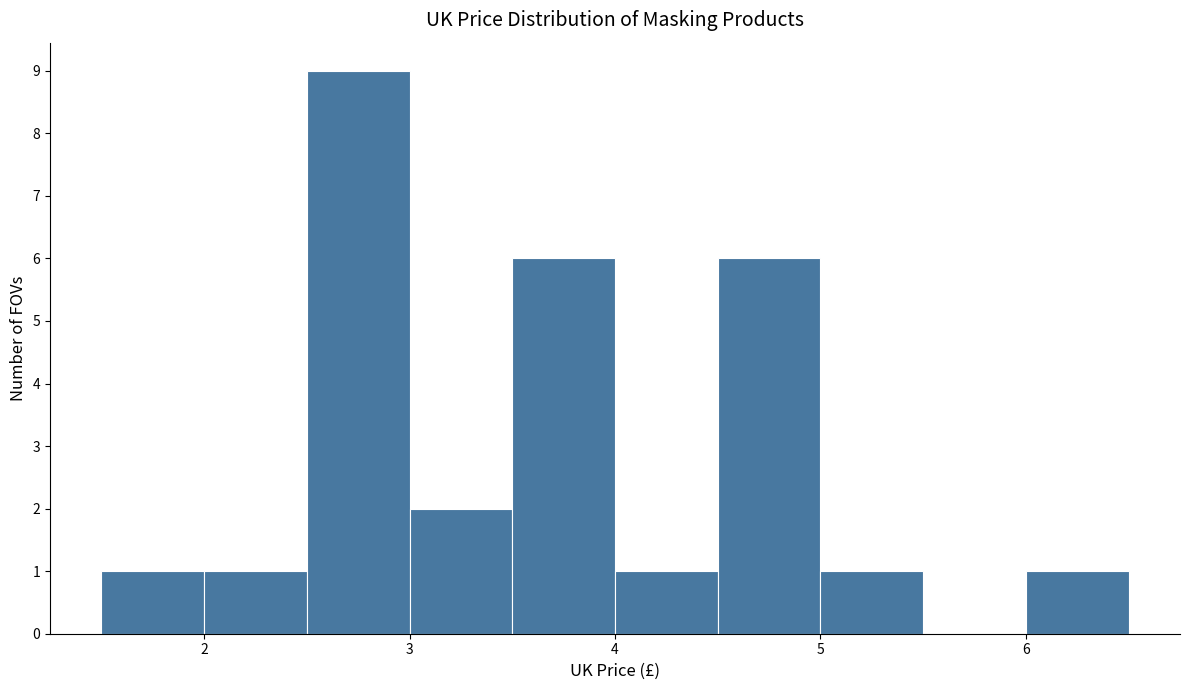

Which range on the x-axis has the tallest bar?

2.5 to 3.0